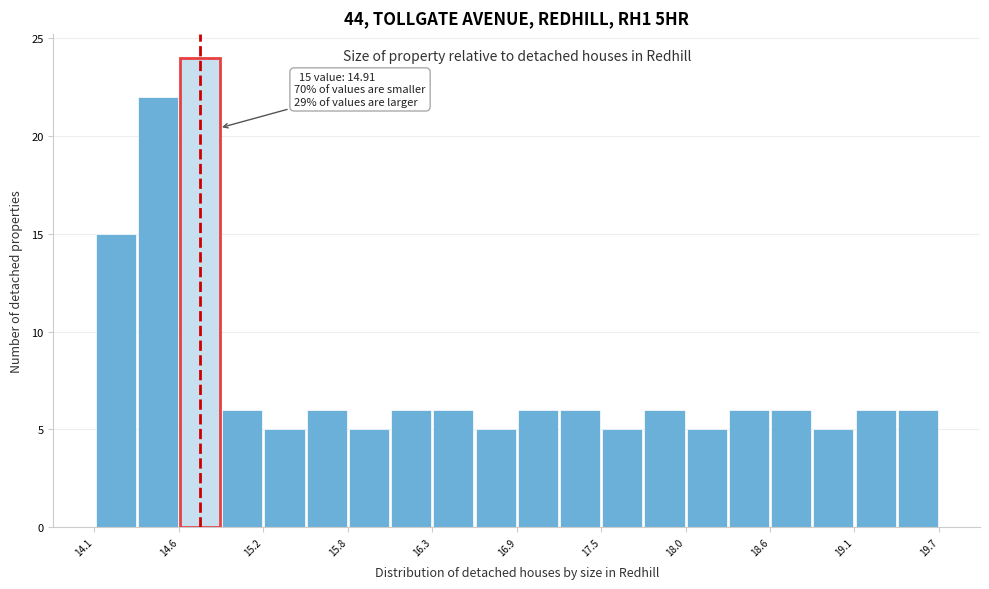

Around what value on the x-axis is the tallest bar? Give the approximate position of its centre, as read against the axis.

14.8